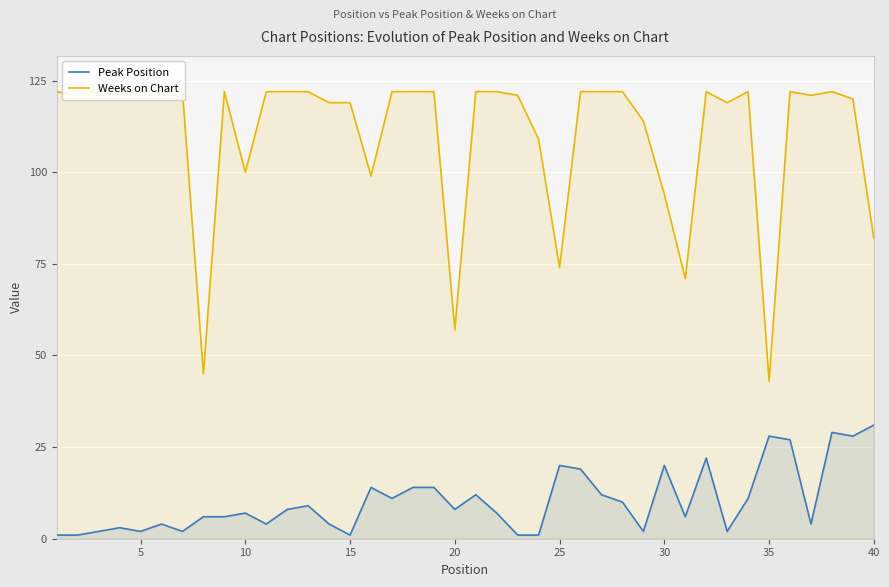

True or false: Weeks on Chart and Peak Position intersect in this chart.

False